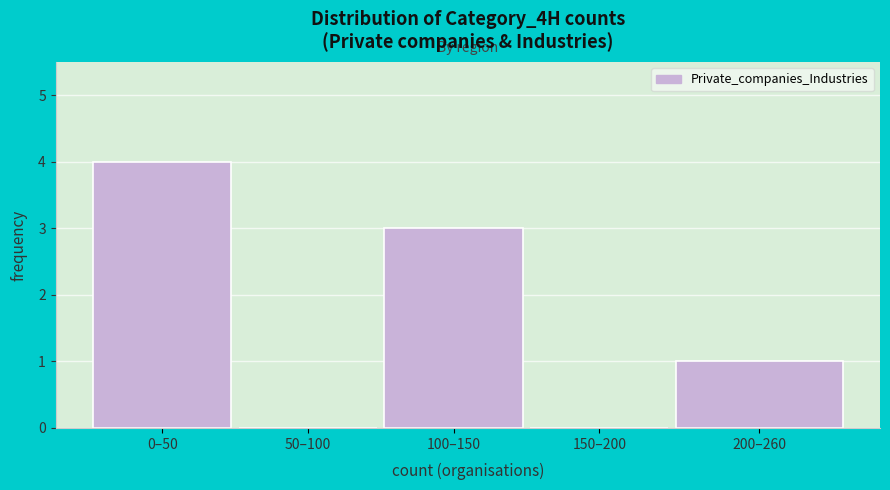

Reading left to right, what are all the values shown in this chart?

0–50=4	50–100=0	100–150=3	150–200=0	200–260=1